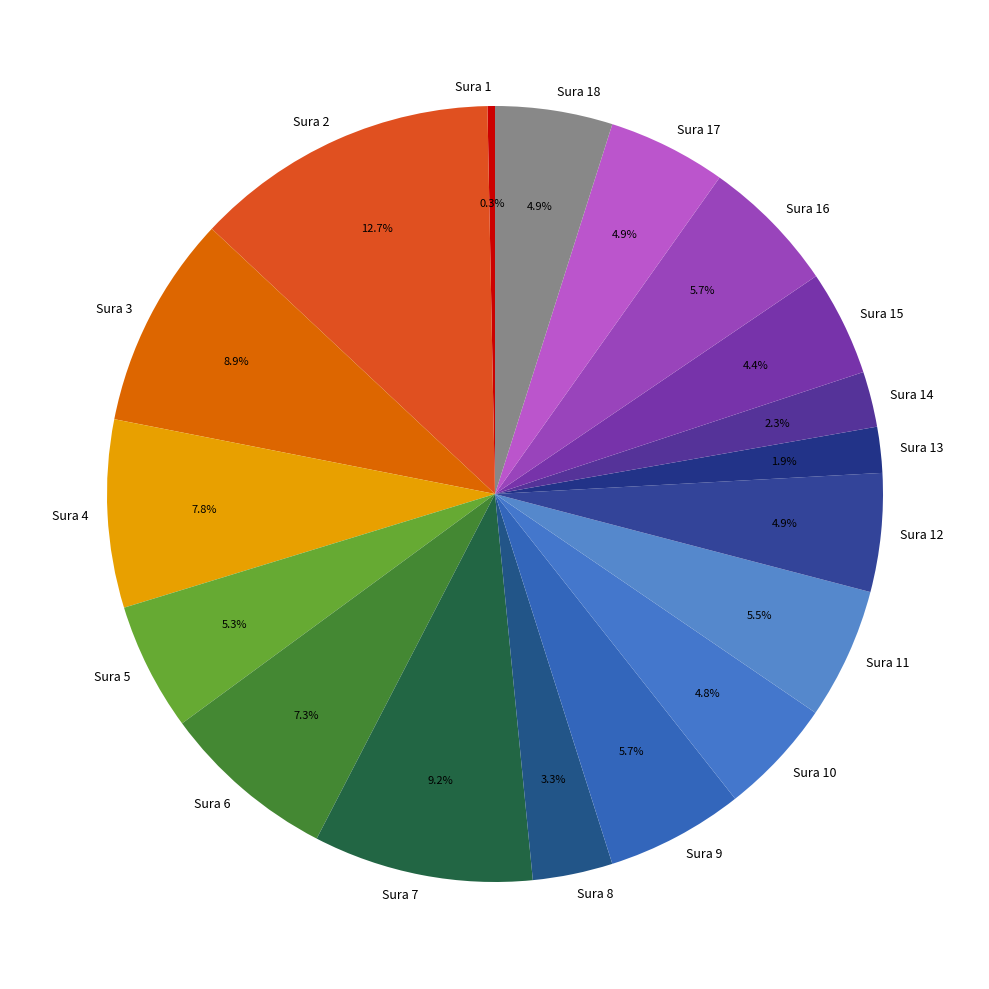

Combined, what portion of the pie is Sura 8 and Sura 14?

5.6%